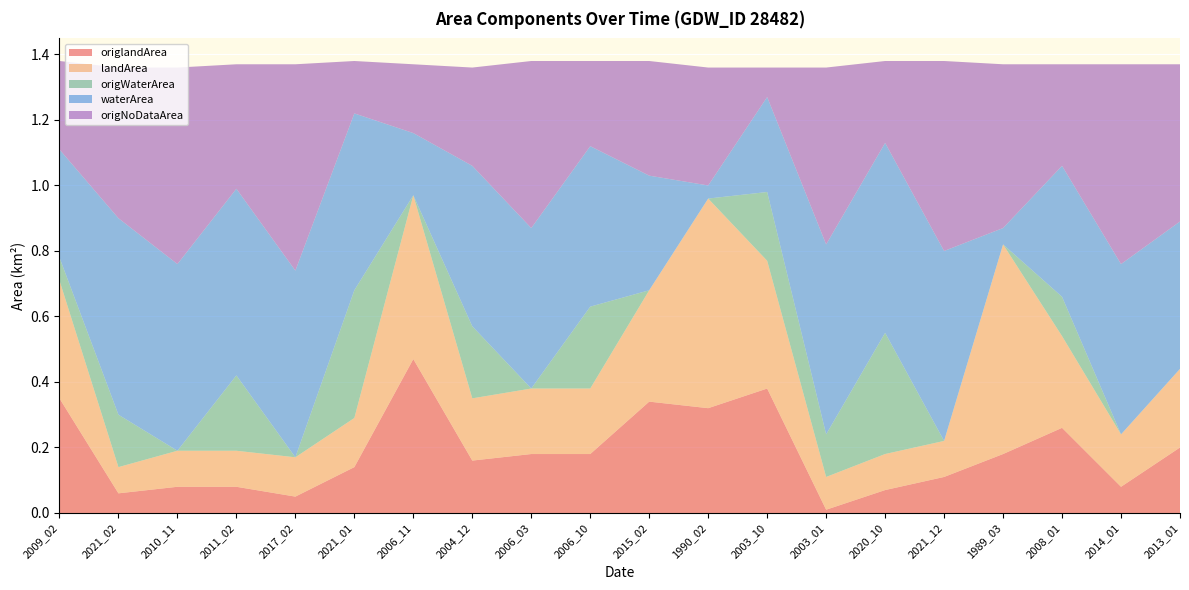

Reading left to right, what are all the values shown in this chart?

origlandArea: 2009_02=0.3	2021_02=0.1	2010_11=0.1	2011_02=0.1	2017_02=0.1	2021_01=0.1	2006_11=0.5	2004_12=0.2	2006_03=0.2	2006_10=0.2	2015_02=0.3	1990_02=0.3	2003_10=0.4	2003_01=0.0	2020_10=0.1	2021_12=0.1	1989_03=0.2	2008_01=0.3	2014_01=0.1	2013_01=0.2
landArea: 2009_02=0.4	2021_02=0.1	2010_11=0.1	2011_02=0.1	2017_02=0.1	2021_01=0.1	2006_11=0.5	2004_12=0.2	2006_03=0.2	2006_10=0.2	2015_02=0.3	1990_02=0.6	2003_10=0.4	2003_01=0.1	2020_10=0.1	2021_12=0.1	1989_03=0.6	2008_01=0.3	2014_01=0.2	2013_01=0.2
origWaterArea: 2009_02=0.1	2021_02=0.2	2010_11=0.0	2011_02=0.2	2017_02=0.0	2021_01=0.4	2006_11=0.0	2004_12=0.2	2006_03=0.0	2006_10=0.2	2015_02=0.0	1990_02=0.0	2003_10=0.2	2003_01=0.1	2020_10=0.4	2021_12=0.0	1989_03=0.0	2008_01=0.1	2014_01=0.0	2013_01=0.0
waterArea: 2009_02=0.3	2021_02=0.6	2010_11=0.6	2011_02=0.6	2017_02=0.6	2021_01=0.5	2006_11=0.2	2004_12=0.5	2006_03=0.5	2006_10=0.5	2015_02=0.3	1990_02=0.0	2003_10=0.3	2003_01=0.6	2020_10=0.6	2021_12=0.6	1989_03=0.1	2008_01=0.4	2014_01=0.5	2013_01=0.5
origNoDataArea: 2009_02=0.3	2021_02=0.5	2010_11=0.6	2011_02=0.4	2017_02=0.6	2021_01=0.2	2006_11=0.2	2004_12=0.3	2006_03=0.5	2006_10=0.3	2015_02=0.3	1990_02=0.4	2003_10=0.1	2003_01=0.5	2020_10=0.2	2021_12=0.6	1989_03=0.5	2008_01=0.3	2014_01=0.6	2013_01=0.5